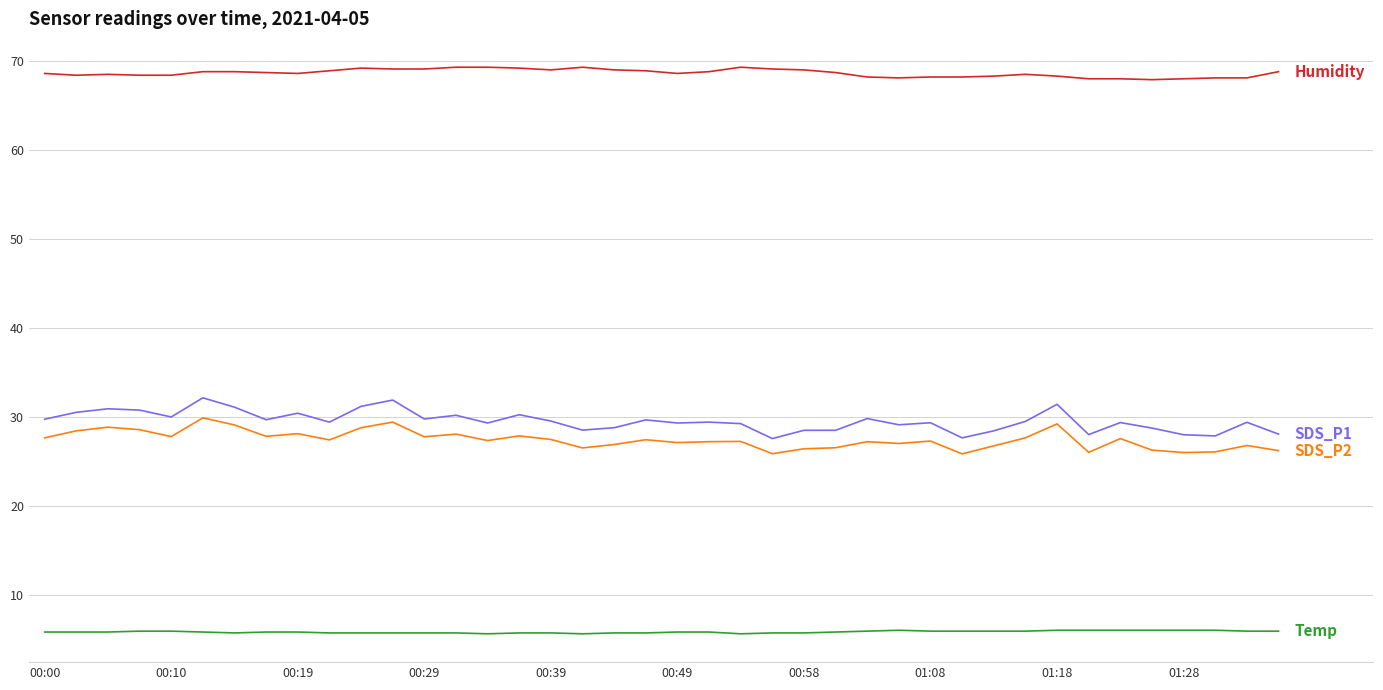

How many distinct data groups are displayed?

4